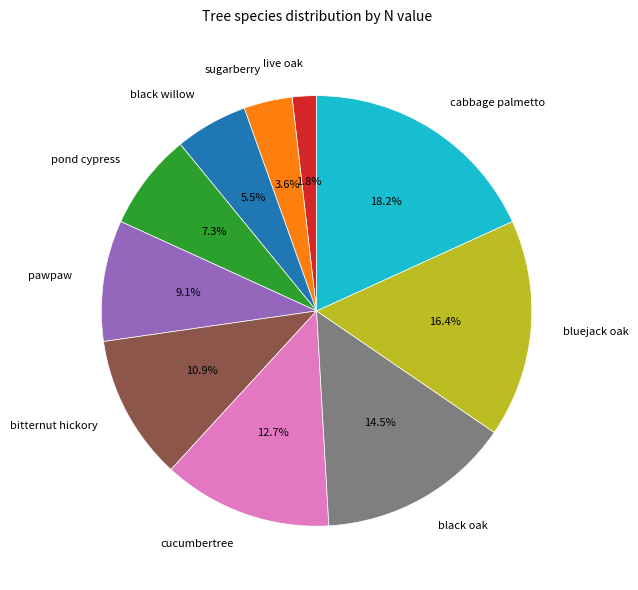

The cucumbertree slice represents 3% of the pie. True or false?

False